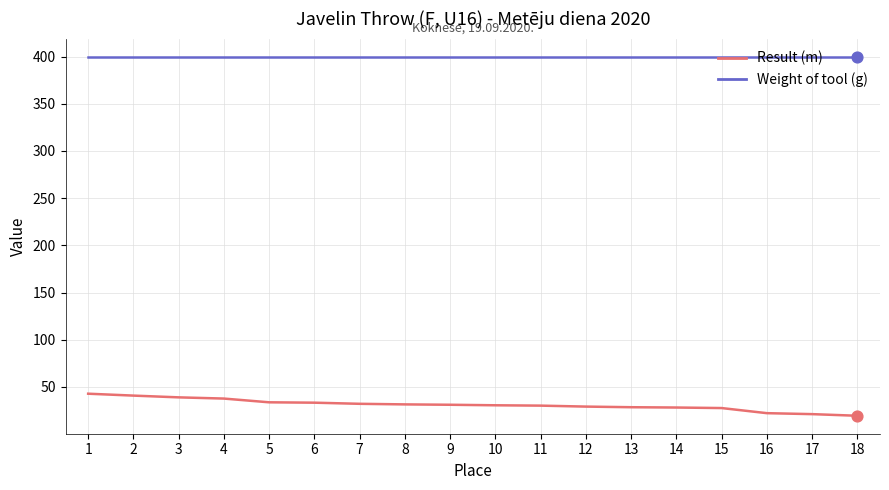

Which series has the widest spread of values?

Result (m)